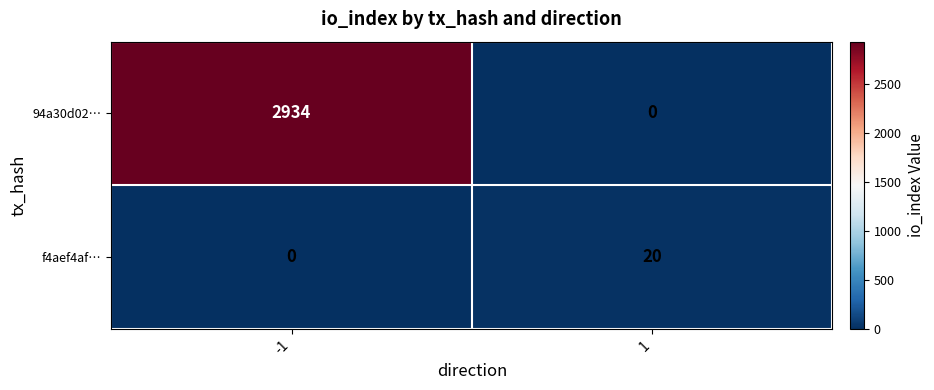

Rank the series by their maximum value, from lowest to highest.

f4aef4af…, 94a30d02…